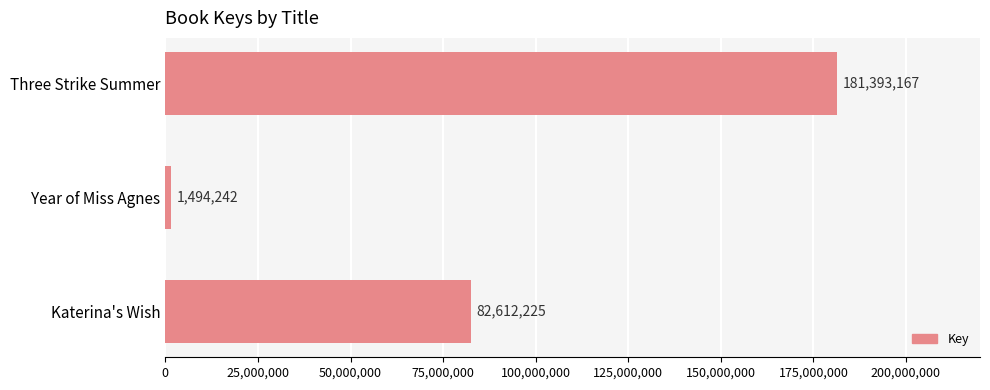

True or false: the data shows 121592533 at Three Strike Summer.

False